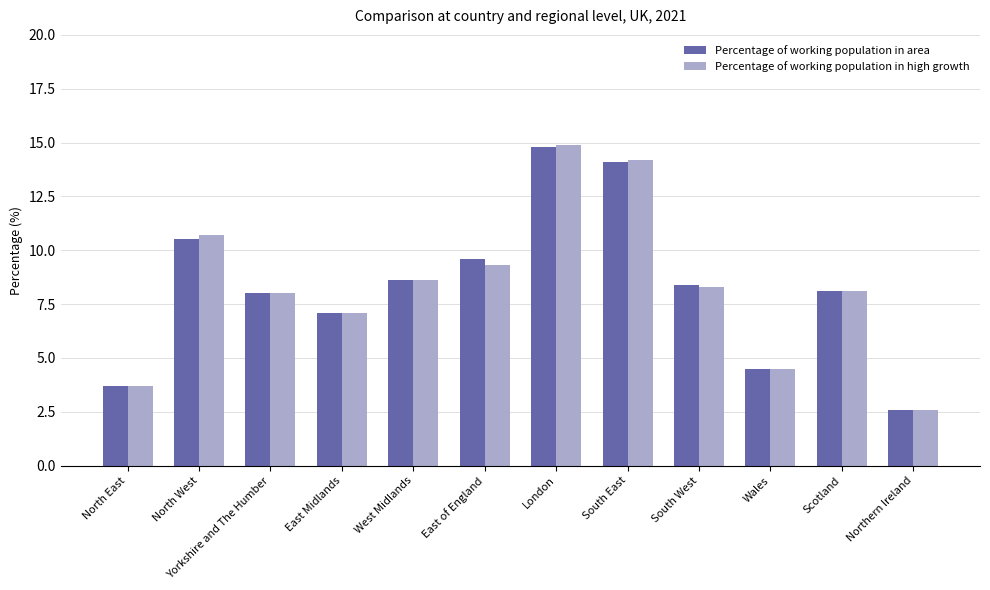

Which label corresponds to the smallest value in the chart?

Northern Ireland